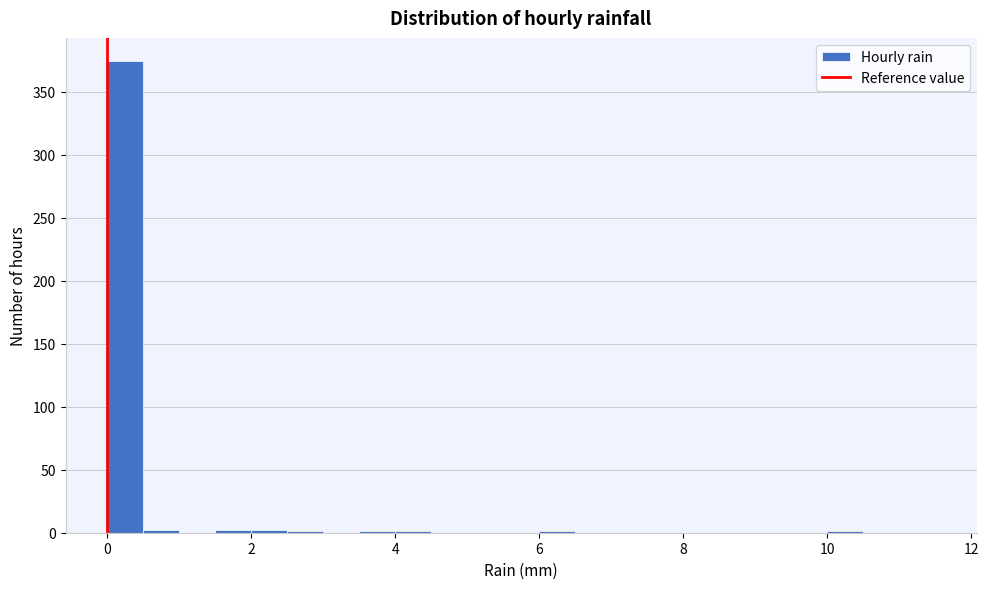

Around what value on the x-axis is the tallest bar? Give the approximate position of its centre, as read against the axis.

0.2